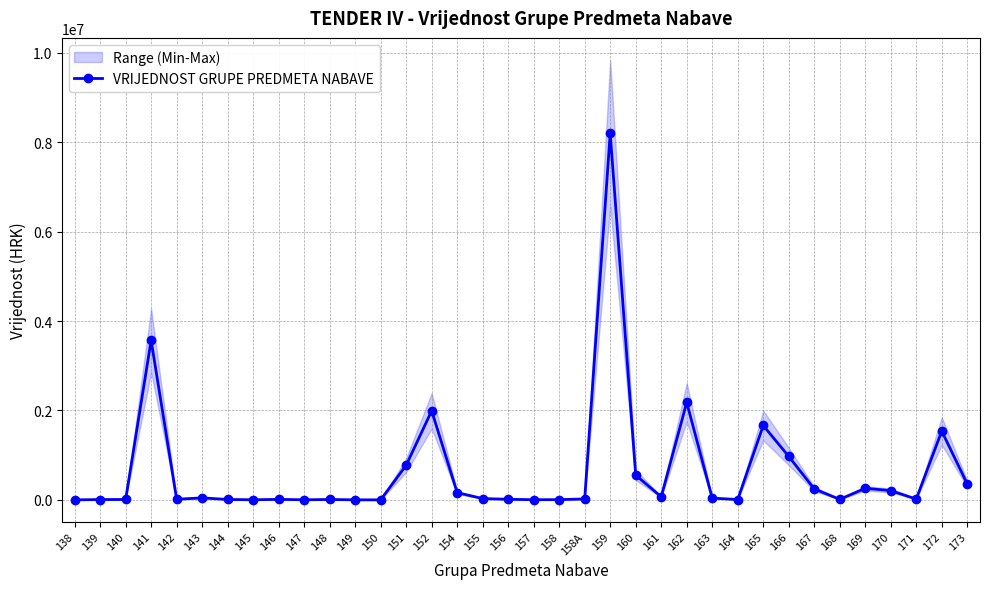

How many interior local valleys (lower than both neighbors) does the data have?

9